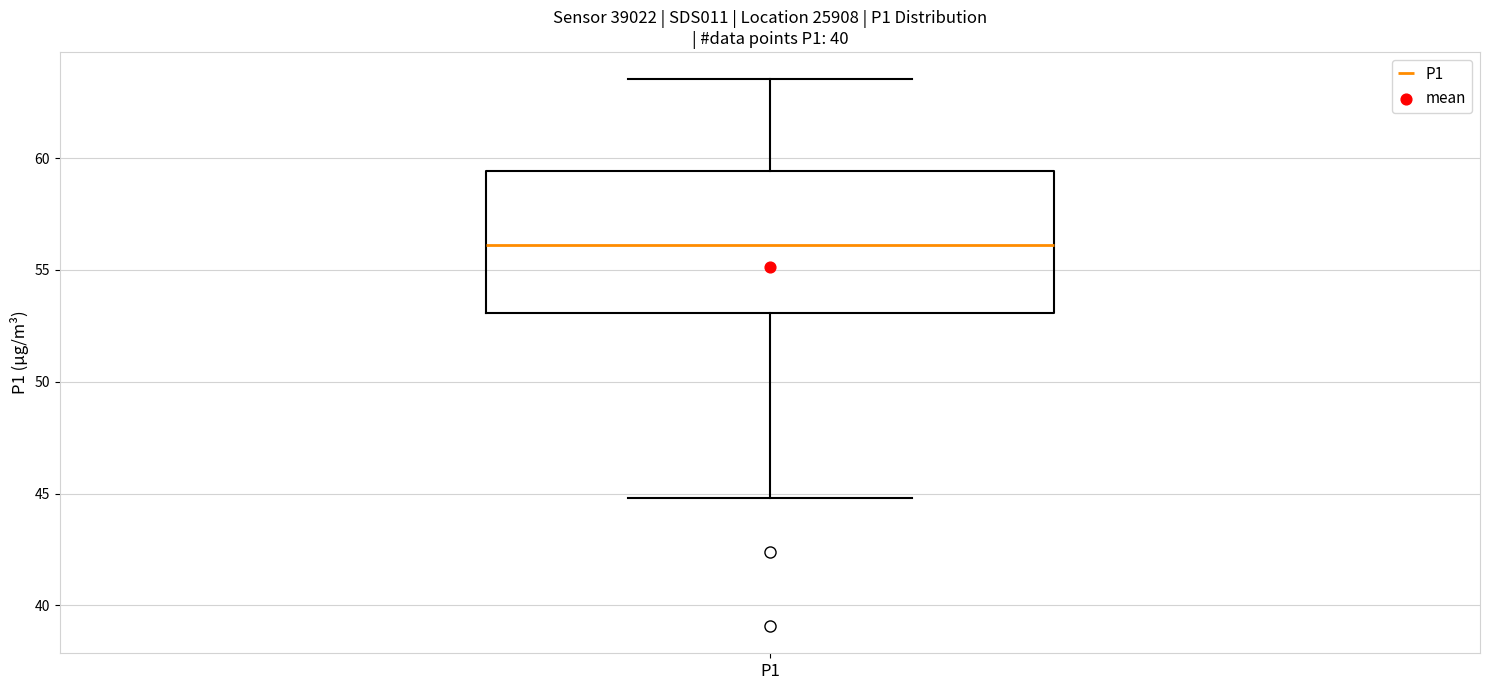

Transcribe this box plot: give where the median line is, the range the box spans, and where the two whiskers end, as read against the y-axis. The values are not printed on the chart, so give them approximately, as read against the axis.

median 56.0, box 53.0 to 59.5, whiskers 45.0 to 63.5